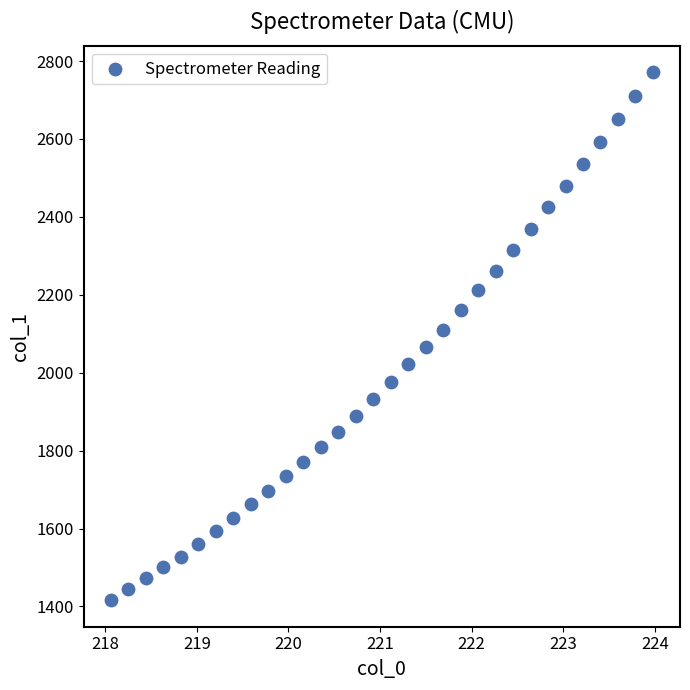

What is the range of Y values (max minus min)?

1355.6